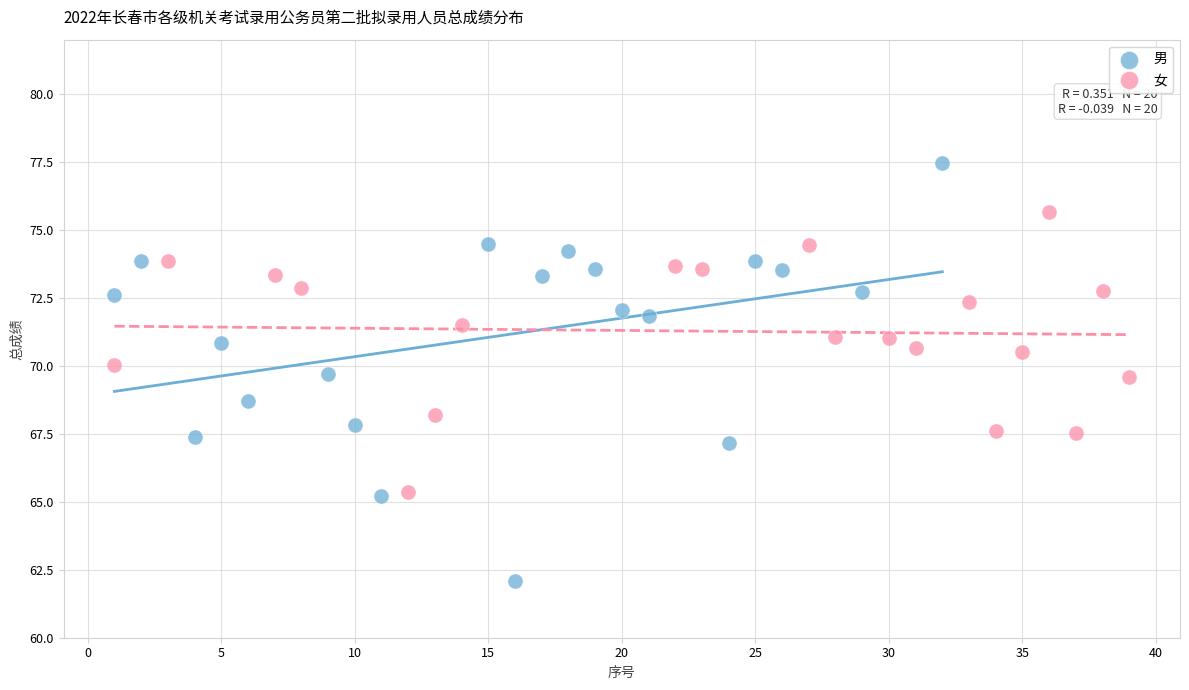

Which series reaches the maximum Y coordinate?

男